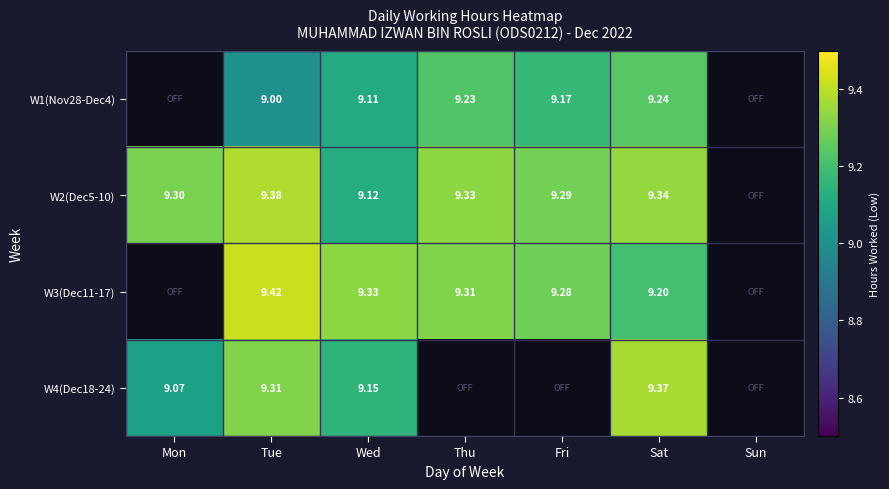

Is the value of W1(Nov28-Dec4) at Tue greater than the value of W2(Dec5-10) at Wed?

No